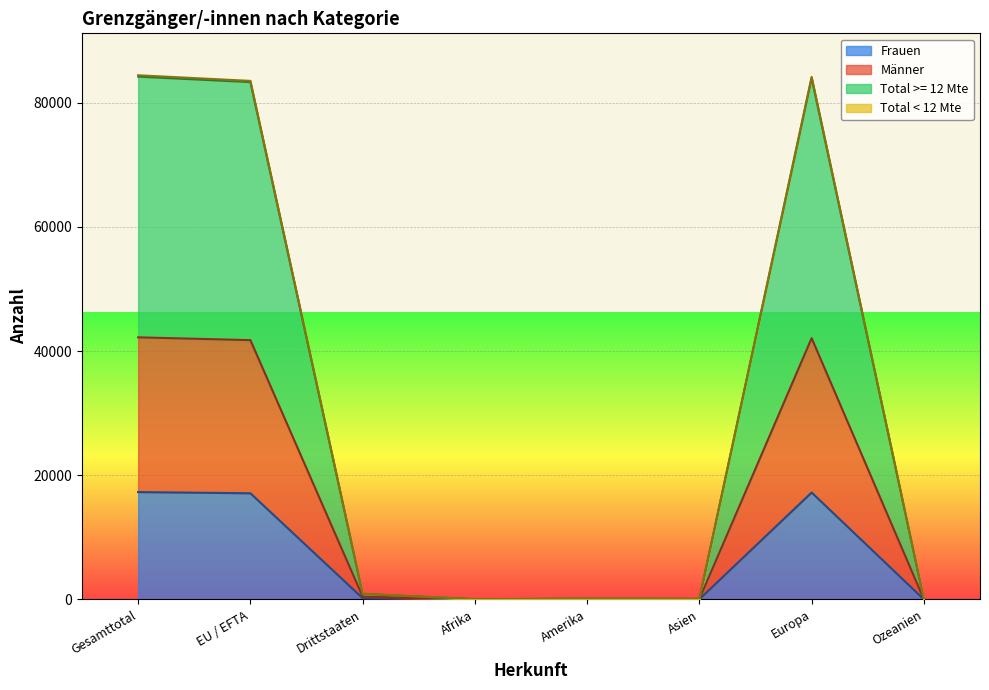

At Afrika, list the series in order from largest to smallest.

Total < 12 Mte, Männer, Total >= 12 Mte, Frauen